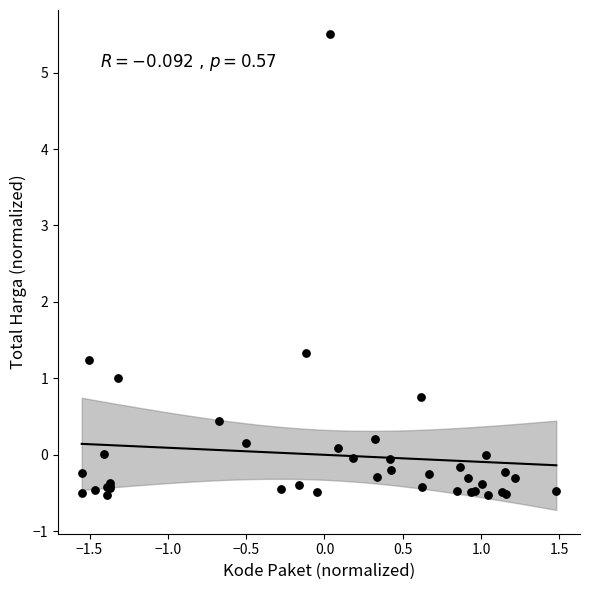

What Y value in the scatter plot is closest to 2?

1.3